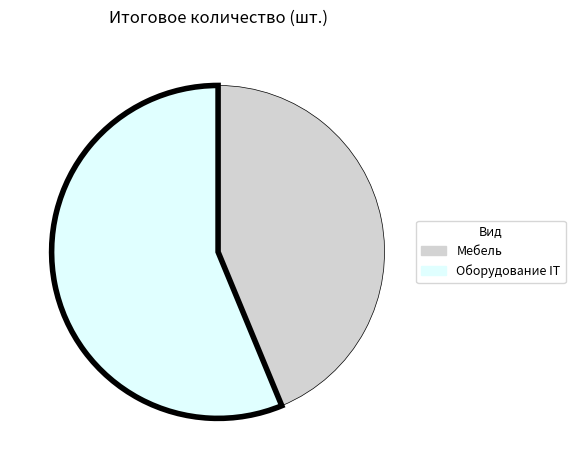

Do Оборудование IT and Мебель together represent more than half of the pie?

Yes